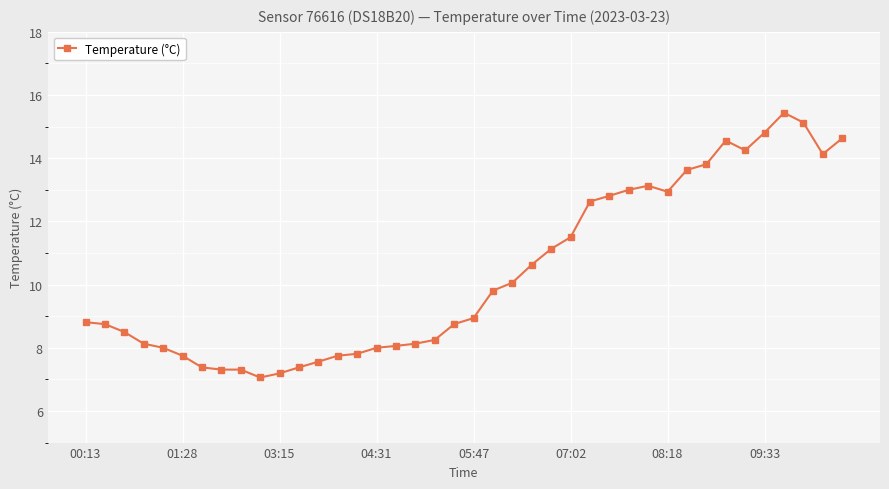

How many series are shown in this chart?

1